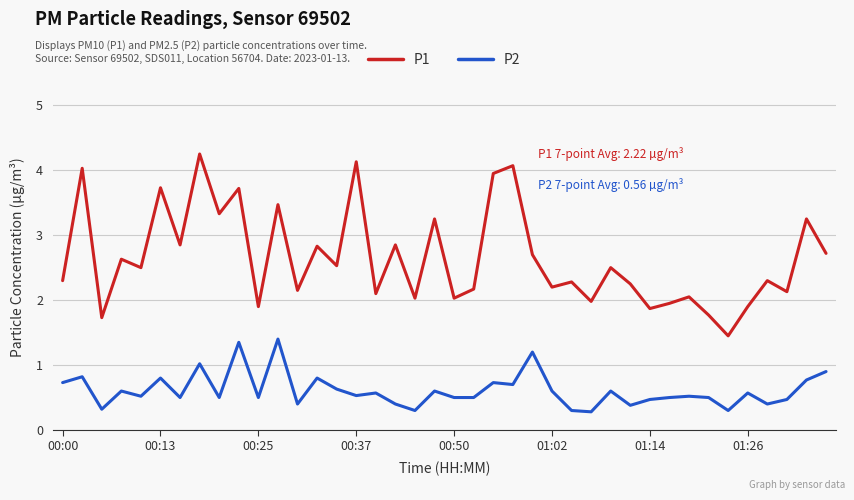

True or false: P2 and P1 intersect in this chart.

False